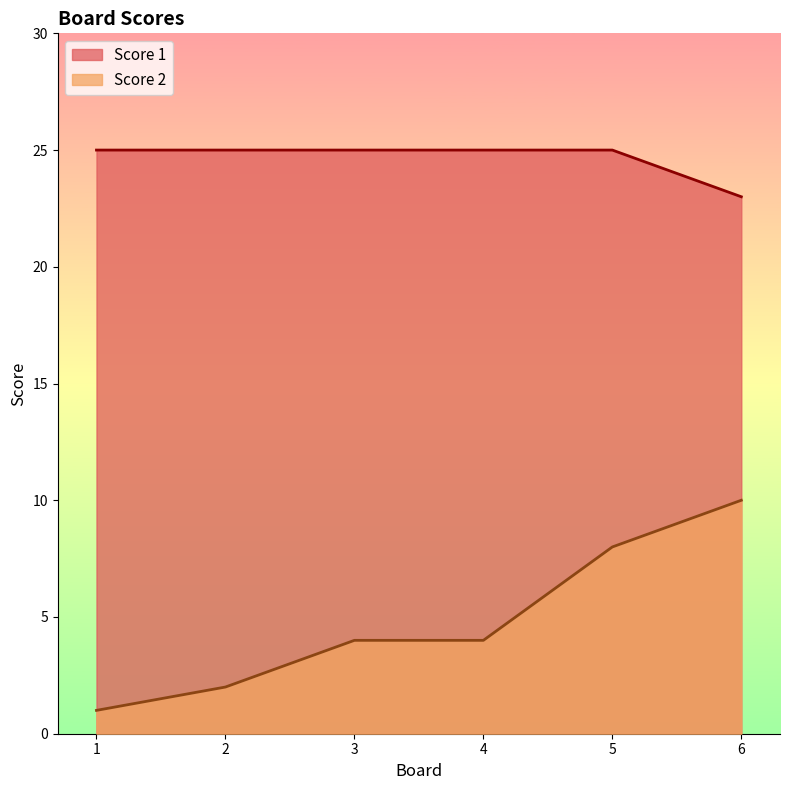

What is the spread (max minus min) of values at 3?

21